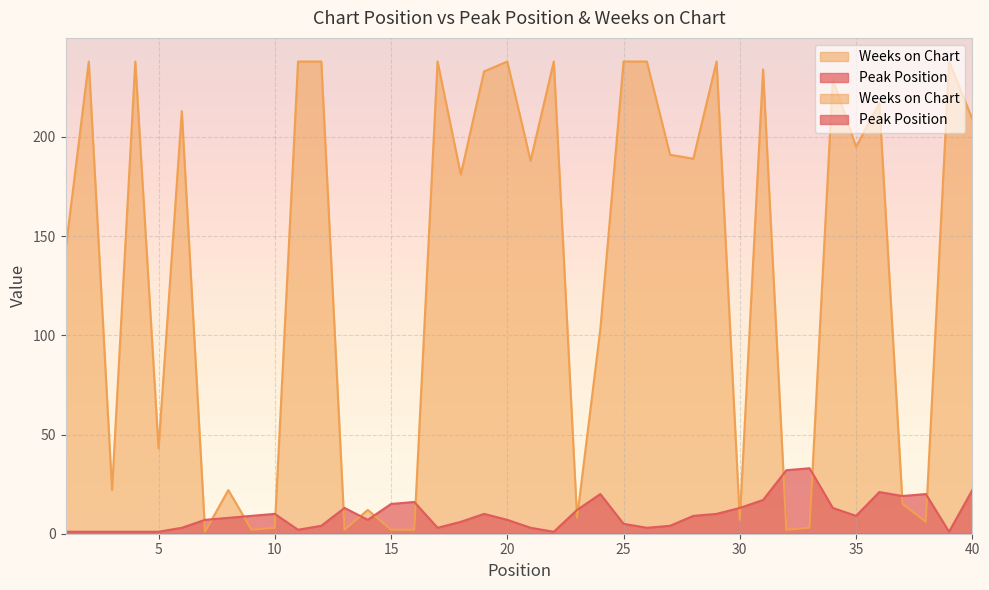

True or false: Weeks on Chart has more than 1 points higher than both neighbors.

True